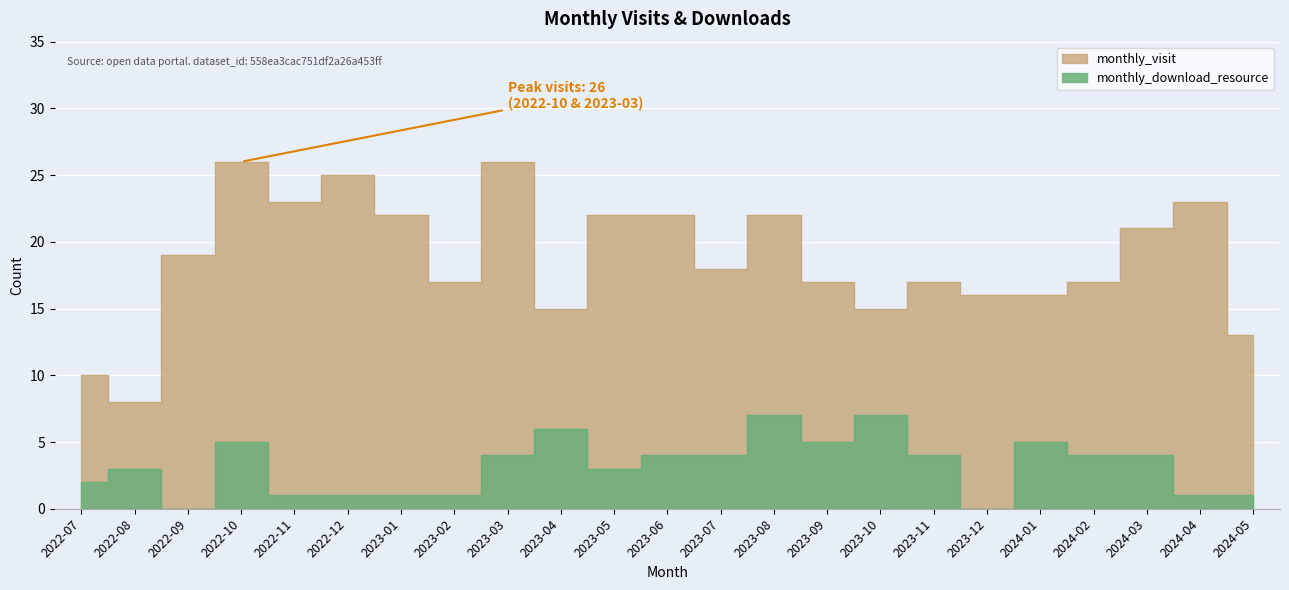

Is it true that monthly_visit equals 15 at 2023-04?

True